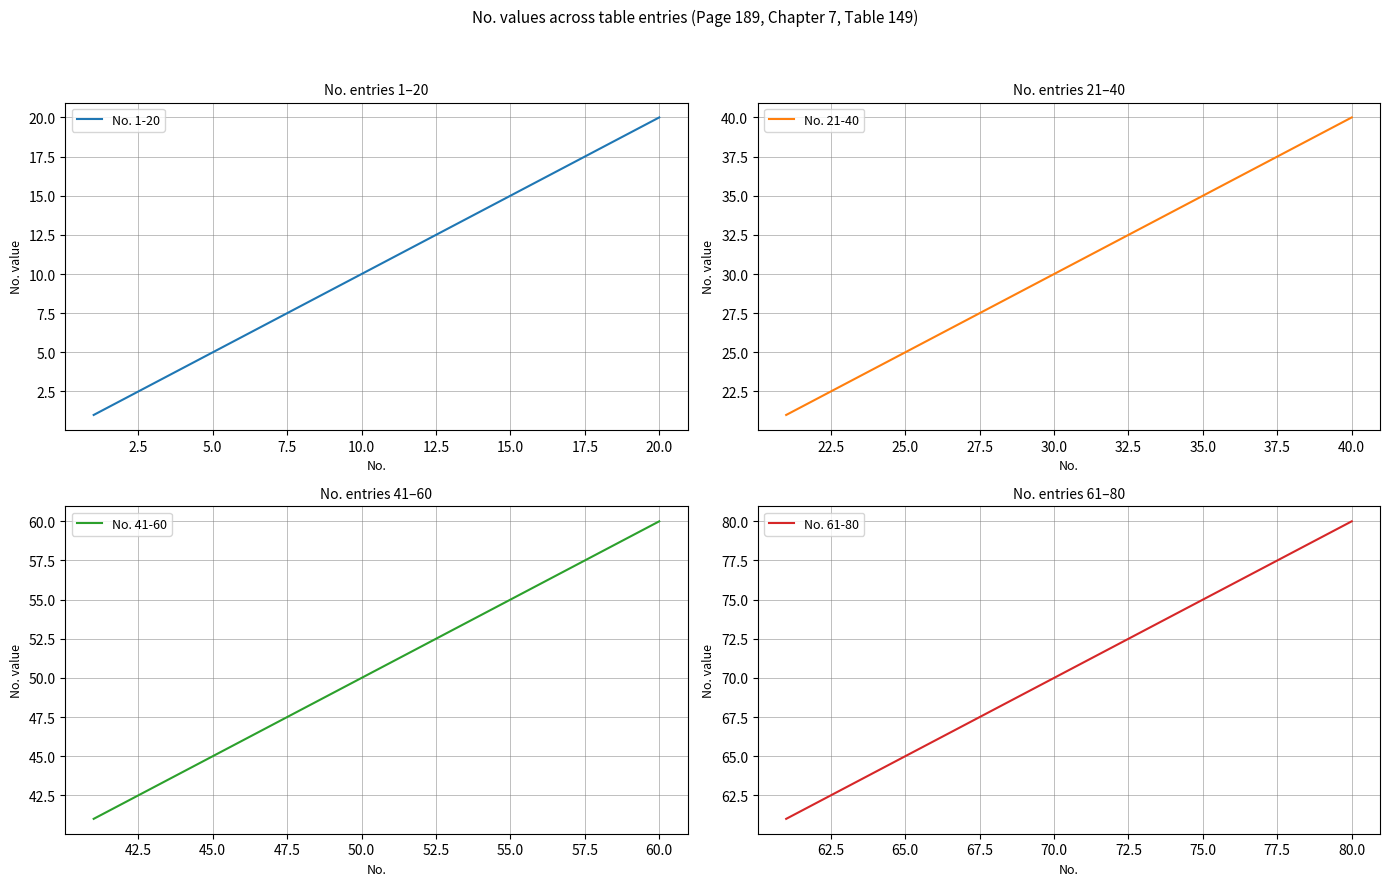

The No. 61-80 series shows 65 at 65.0. True or false?

True